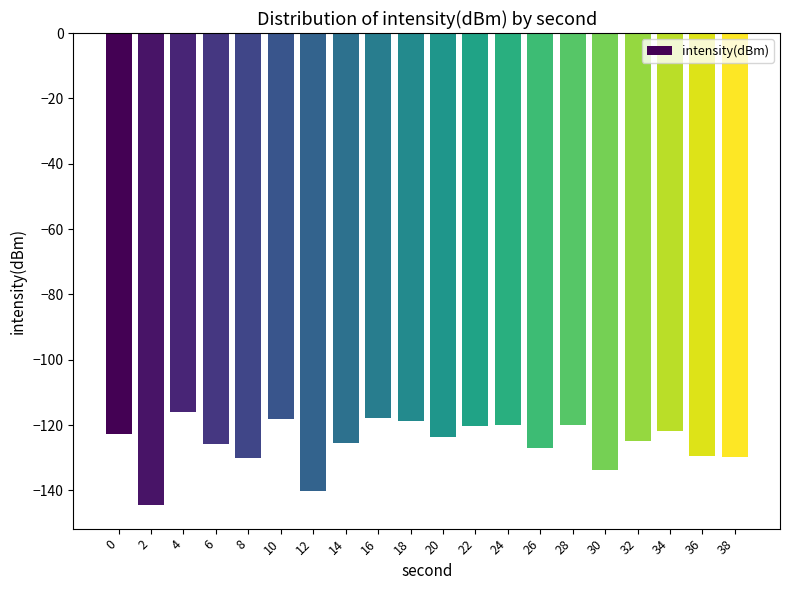

What is the minimum value shown in the chart?

-144.4